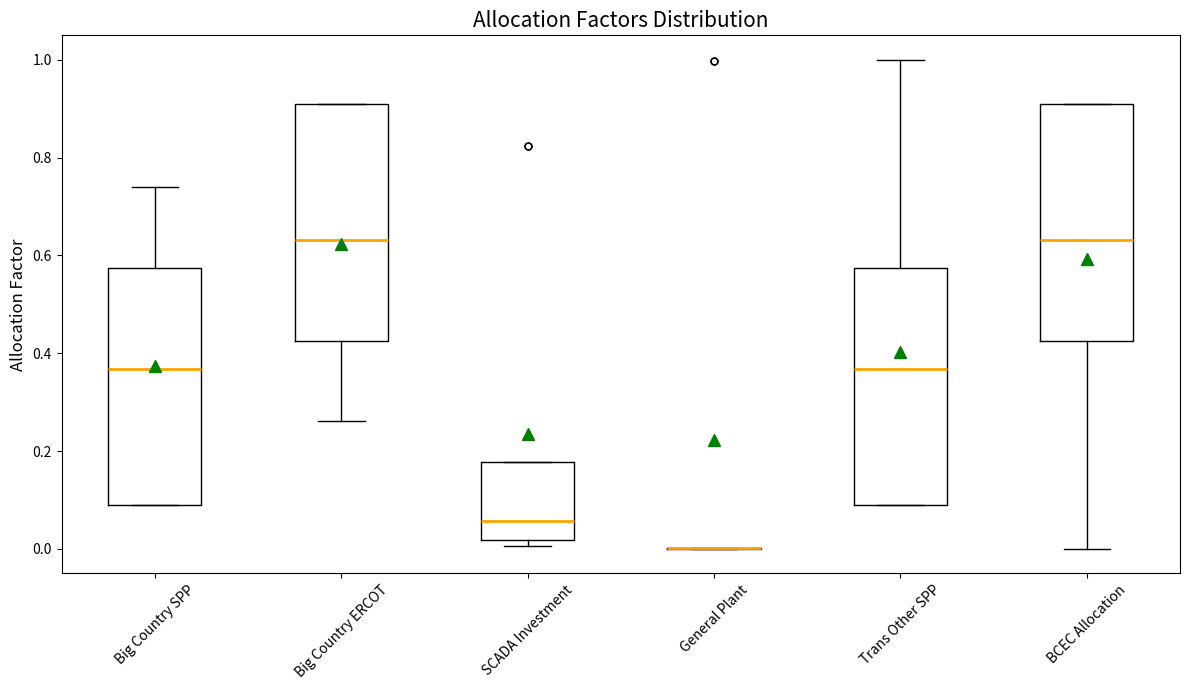

Reading left to right, read every box against the y-axis: the position of its median line, the range the box covers, and the ends of its whiskers. The values are not printed on the chart, so give them approximately, as read against the axis.

Big Country SPP: median 0.36, box 0.10 to 0.58, whiskers 0.10 to 0.74
Big Country ERCOT: median 0.64, box 0.42 to 0.90, whiskers 0.26 to 0.90
SCADA Investment: median 0.06, box 0.02 to 0.18, whiskers 0.00 to 0.18
General Plant: box collapsed to a line at 0.00, whiskers 0.00 to 0.00
Trans Other SPP: median 0.36, box 0.10 to 0.58, whiskers 0.10 to 1.00
BCEC Allocation: median 0.64, box 0.42 to 0.90, whiskers 0.00 to 0.90